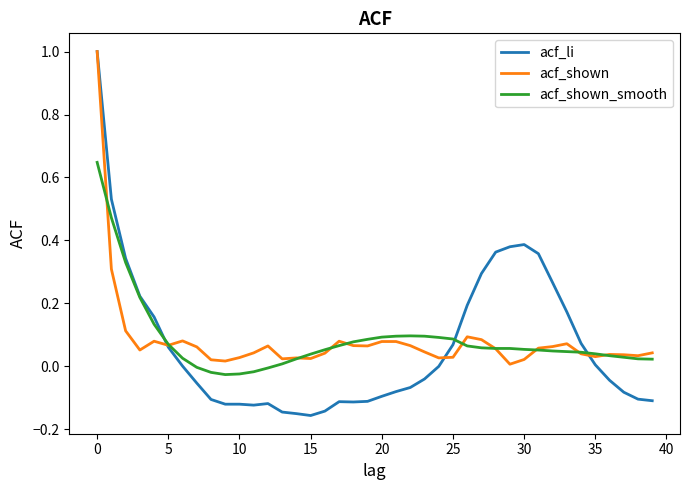

Which series has the largest range (max minus min)?

acf_li